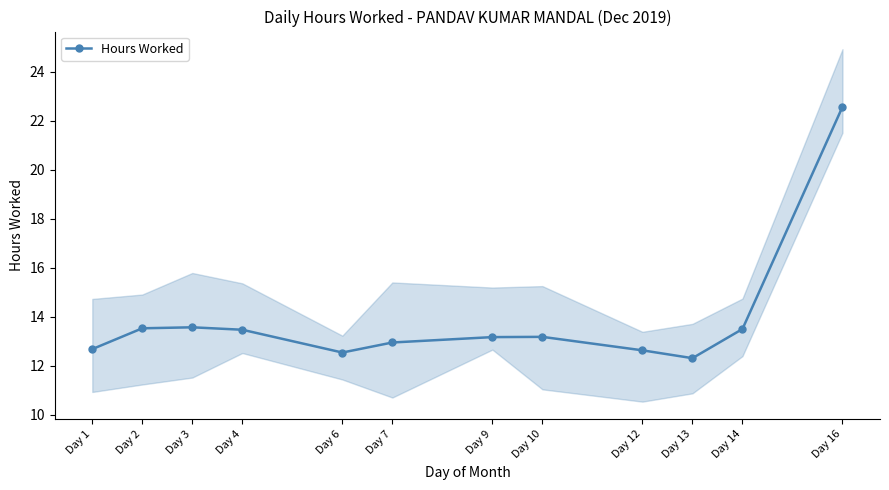

The chart shows a value of 13.6 at Day 3. True or false?

True